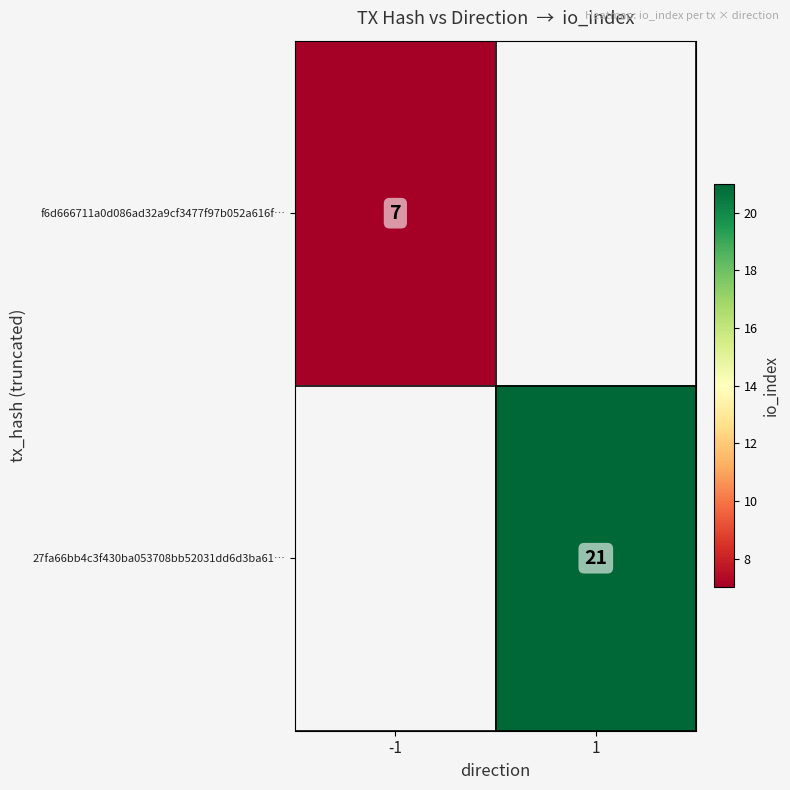

Is the value of f6d666711a0d086ad32a9cf3477f97b052a616f… at -1 greater than the value of 27fa66bb4c3f430ba053708bb52031dd6d3ba61… at 1?

No